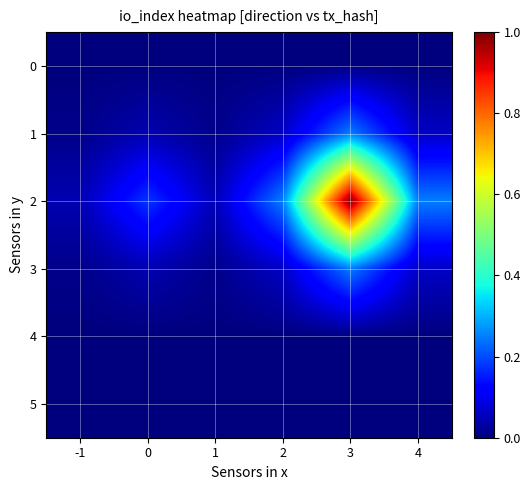

At how many categories does at least one series exceed 0?

6